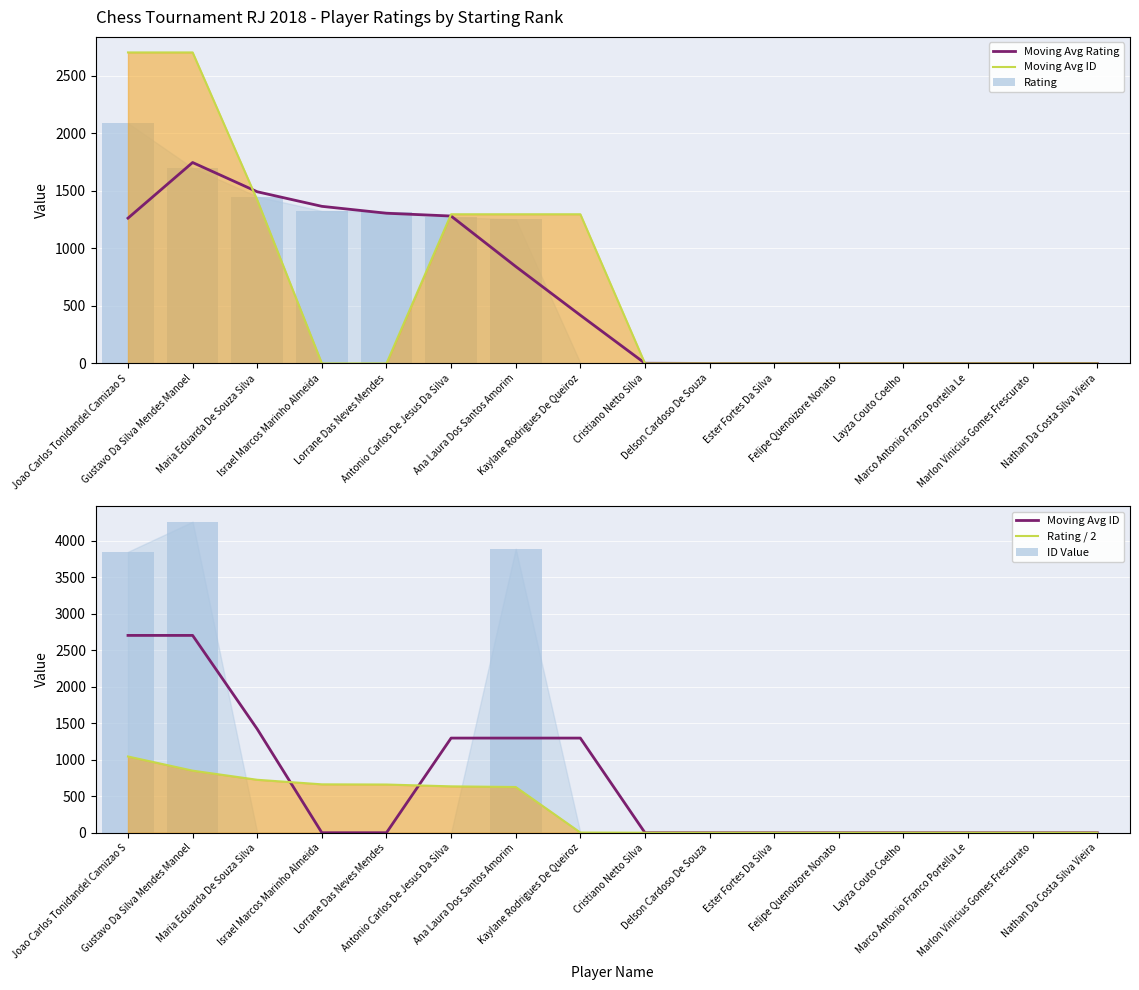

What is the label of the 2nd bar from the left?

Gustavo Da Silva Mendes Manoel